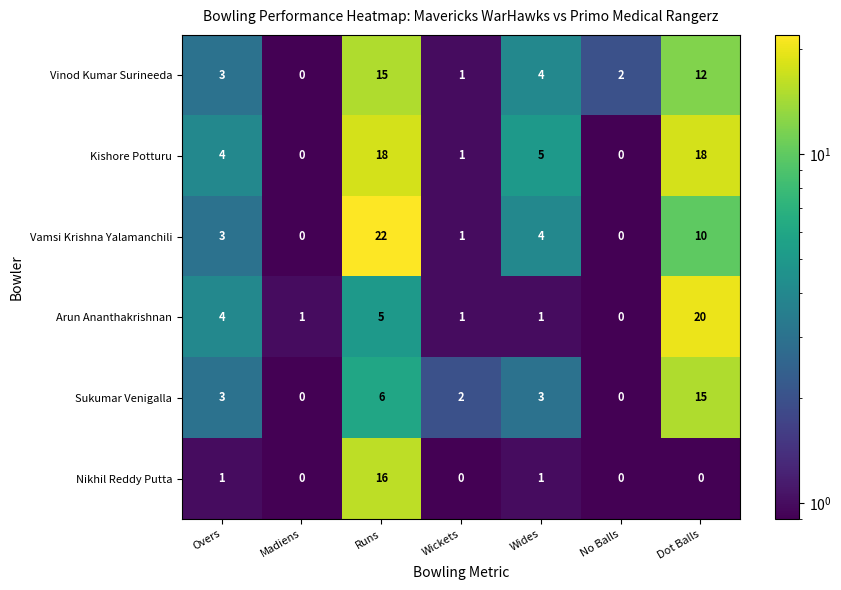

What is the total value across all series at No Balls?

2